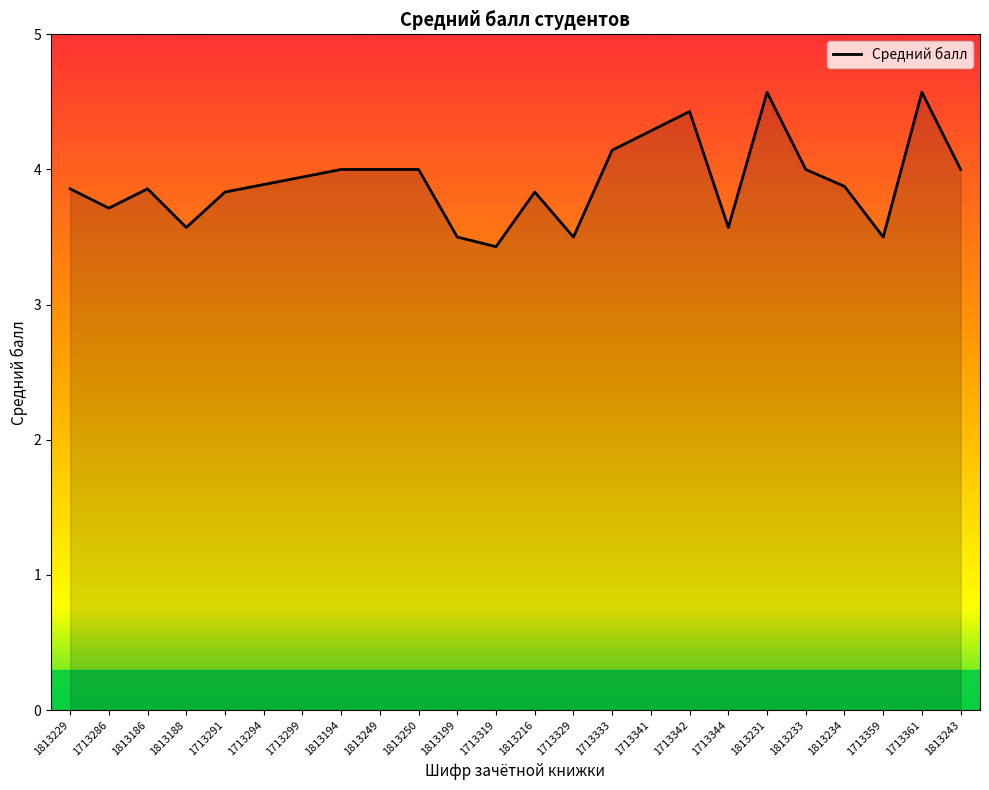

What is the ratio of the value at 1813188 to the value at 1813186?

0.9